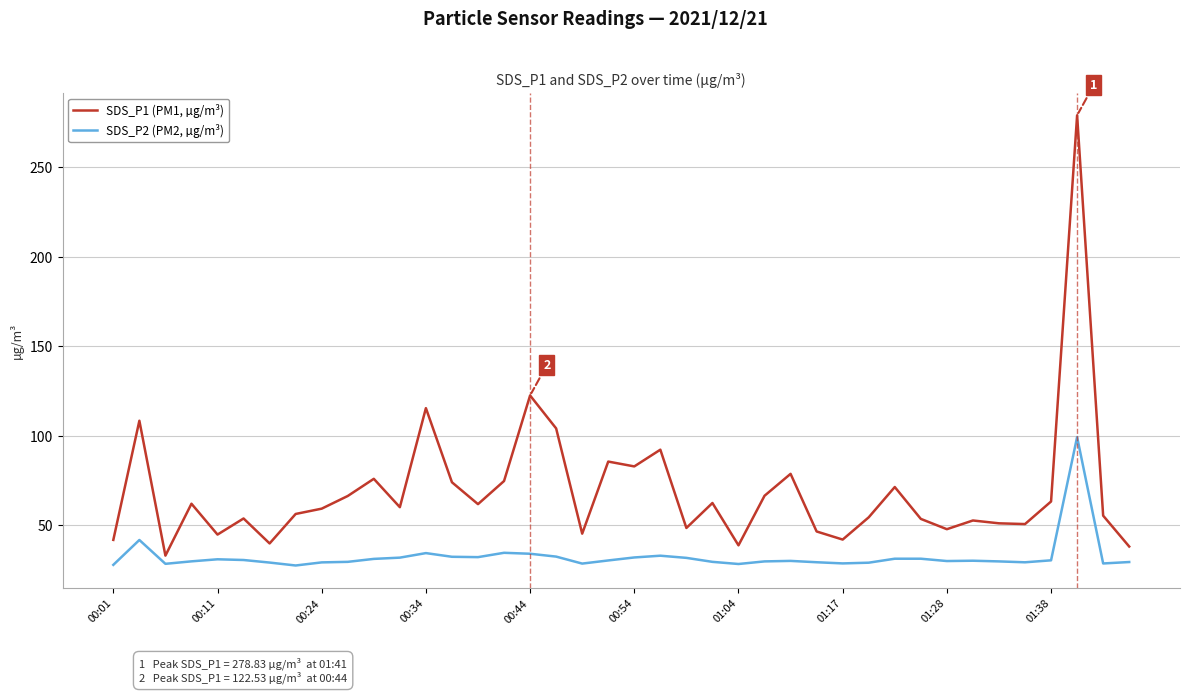

What is the maximum value shown in the chart?

278.8